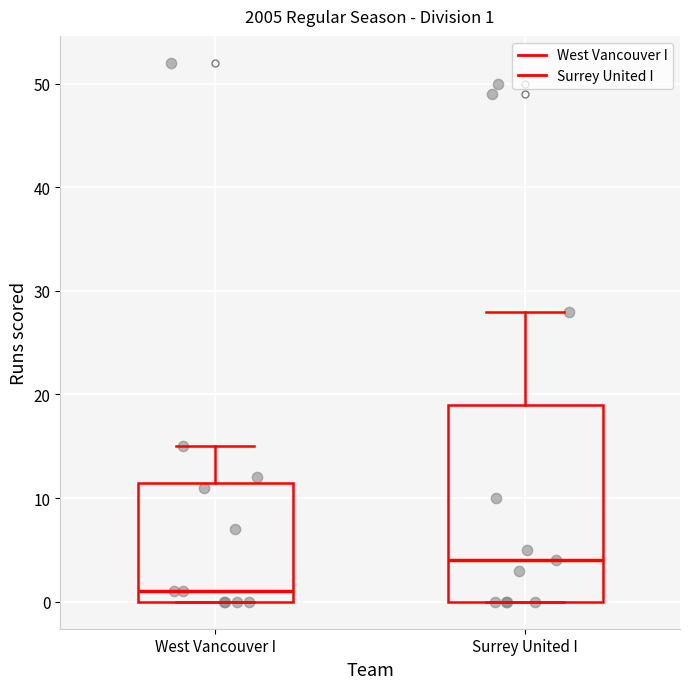

Which box's median line is the highest?

Surrey United I